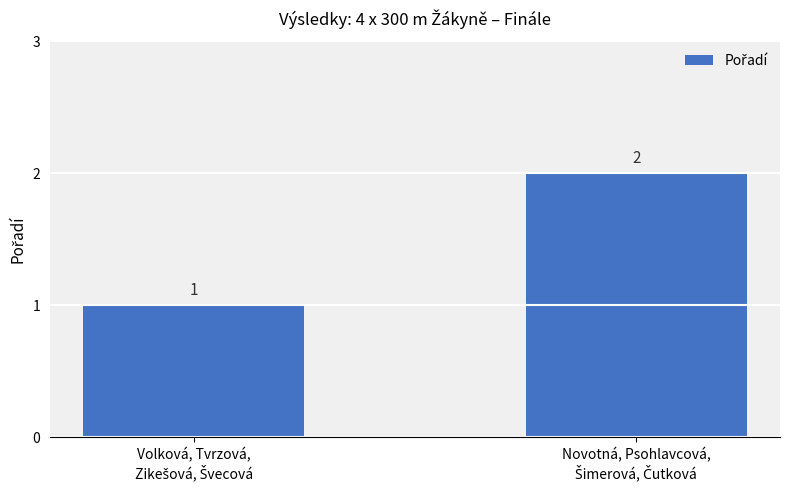

What is the sum of all values?

3